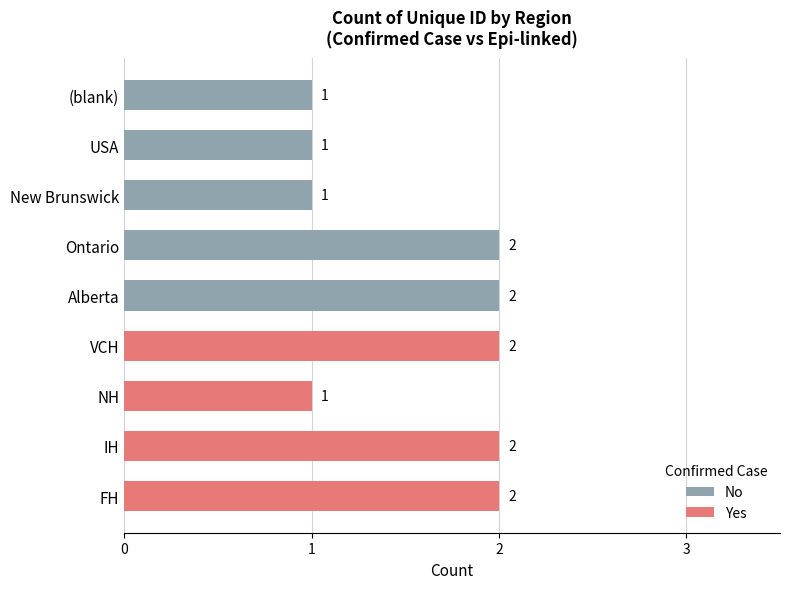

Where is Yes nearest to the value 1?

NH